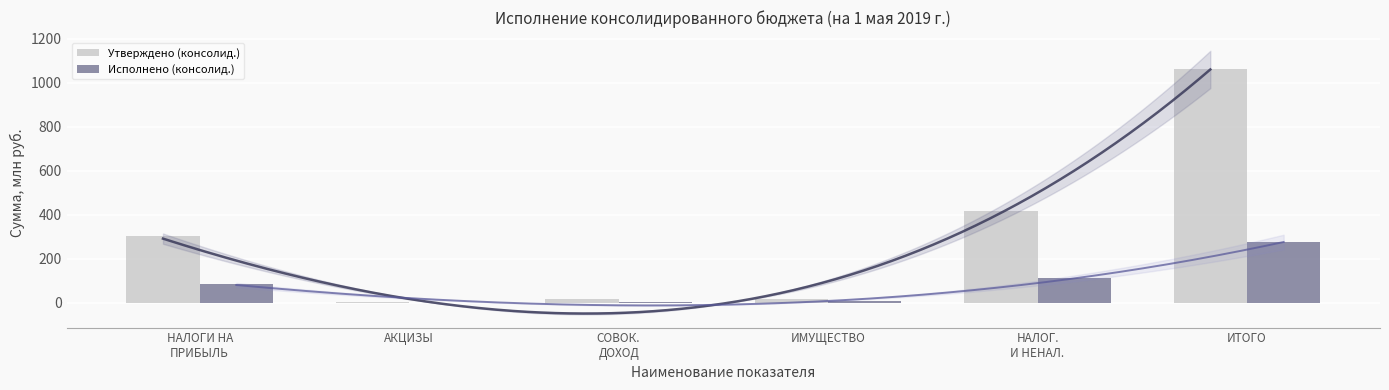

The Утверждено (консолид.) series shows 303.3 at НАЛОГИ НА
ПРИБЫЛЬ. True or false?

True